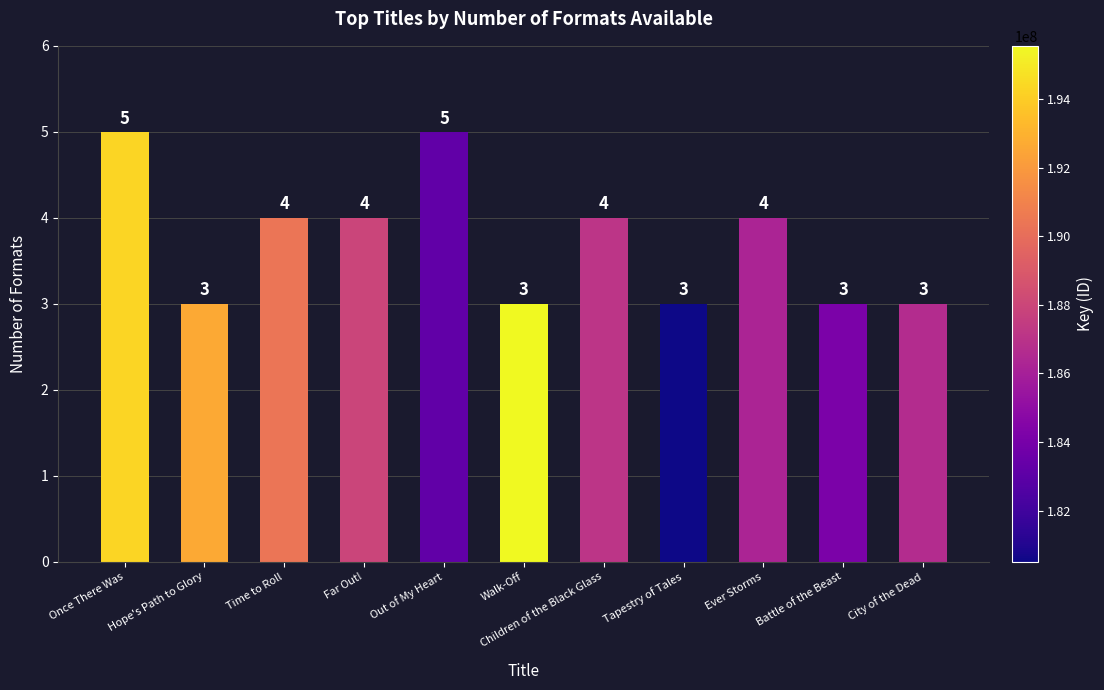

What is the difference between the values at Hope's Path to Glory and Once There Was?

2